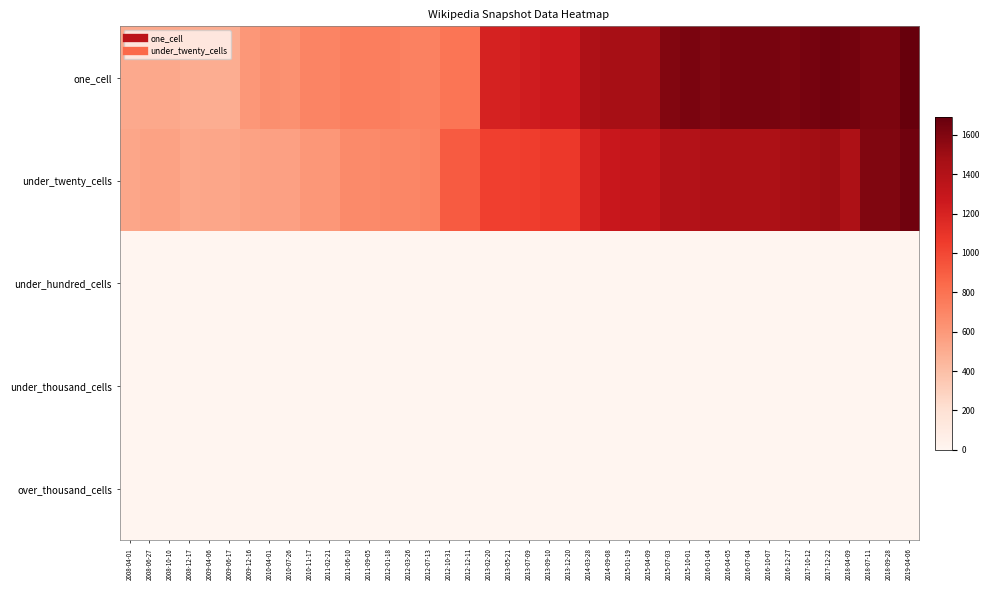

Which series has the widest spread of values?

one_cell